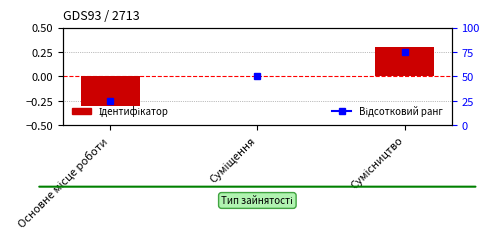

At which category does the chart reach its peak across all series?

Сумісництво